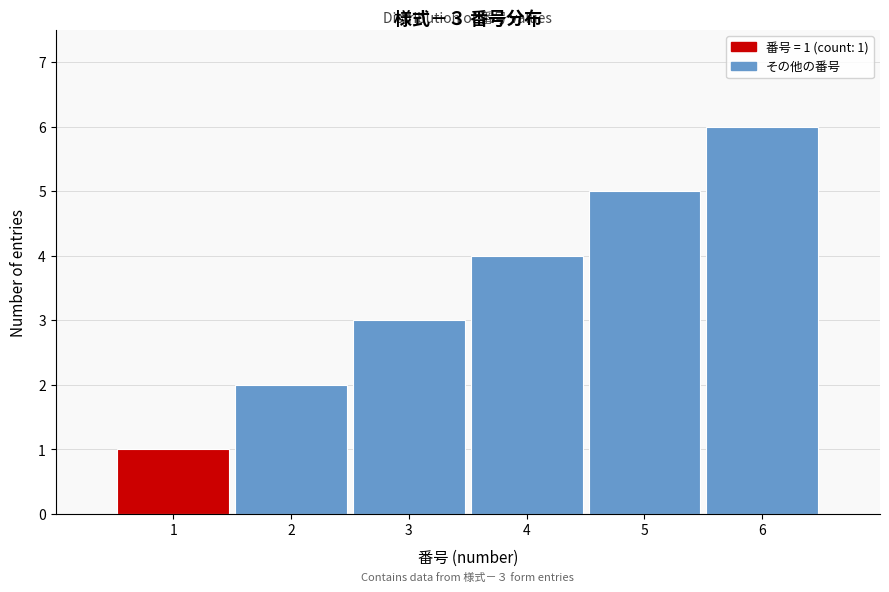

List the labels in order of value, smallest first.

1, 2, 3, 4, 5, 6